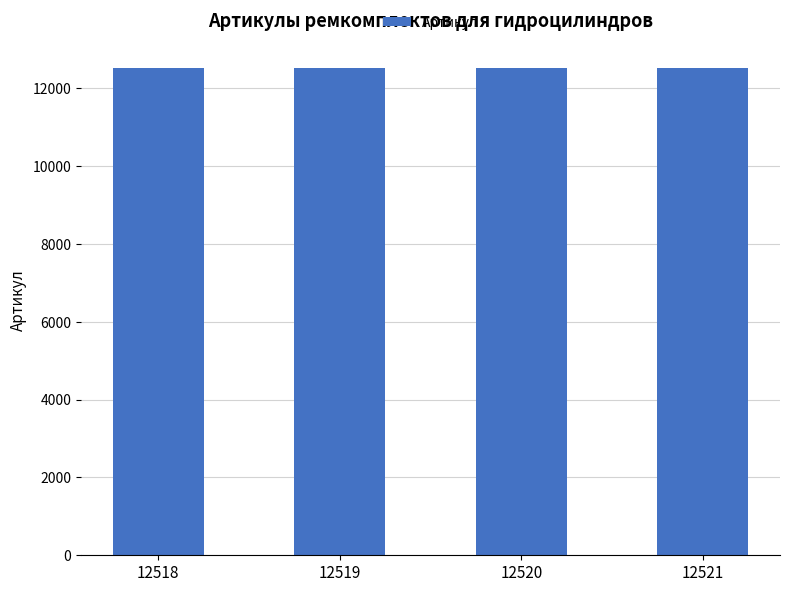

Approximately how many times larger is the value at 12518 compared to 12520?

1.0